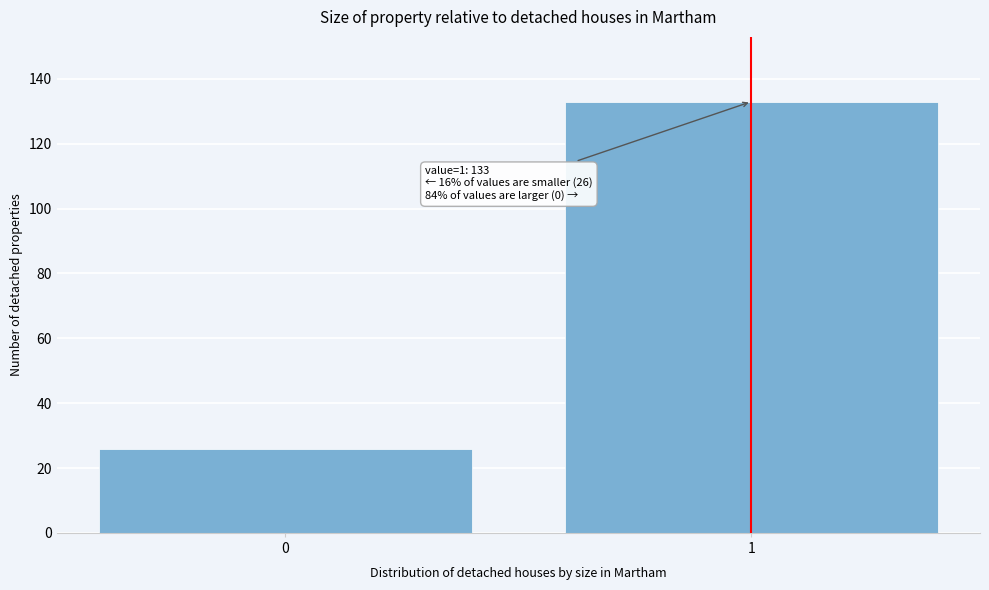

Reading right to left, list all the values displayed in this chart.

1=133	0=26